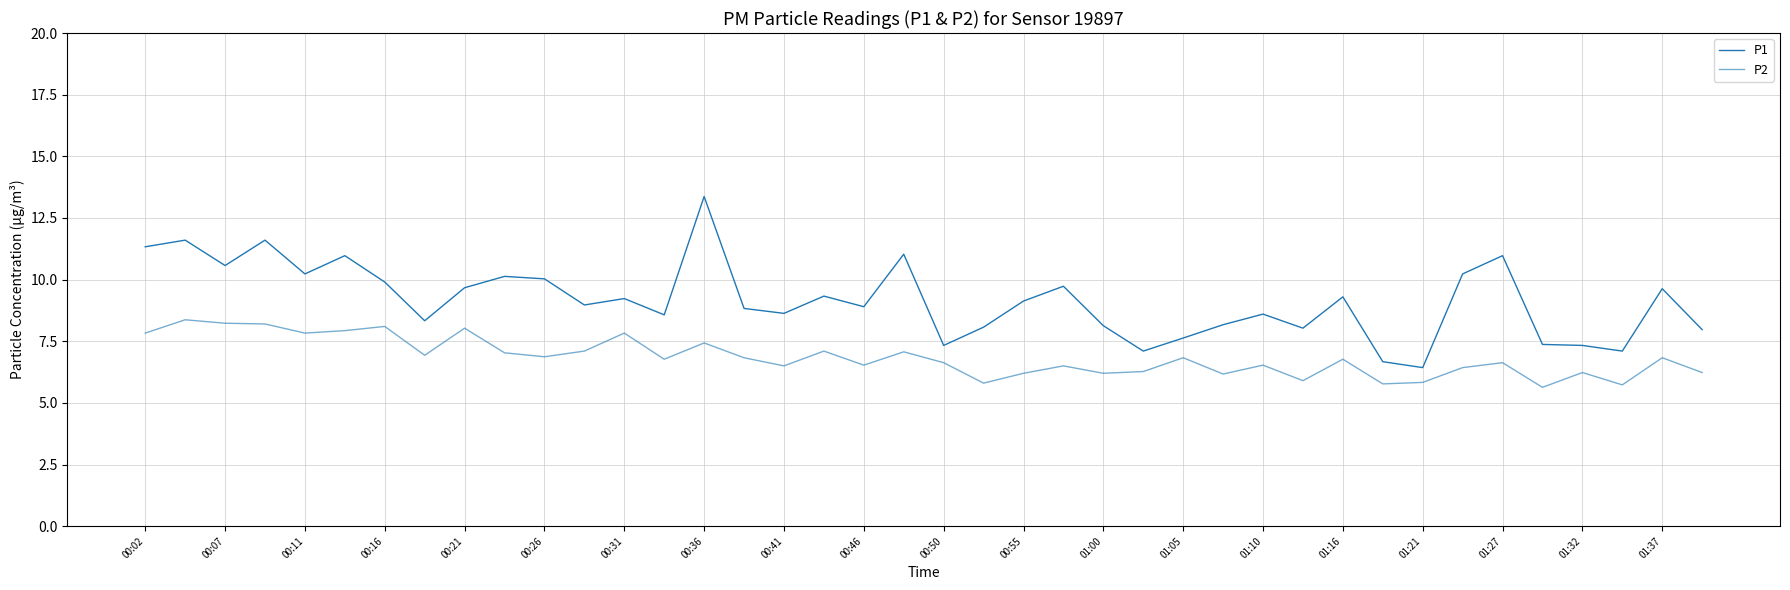

How many lines are shown in the chart?

2